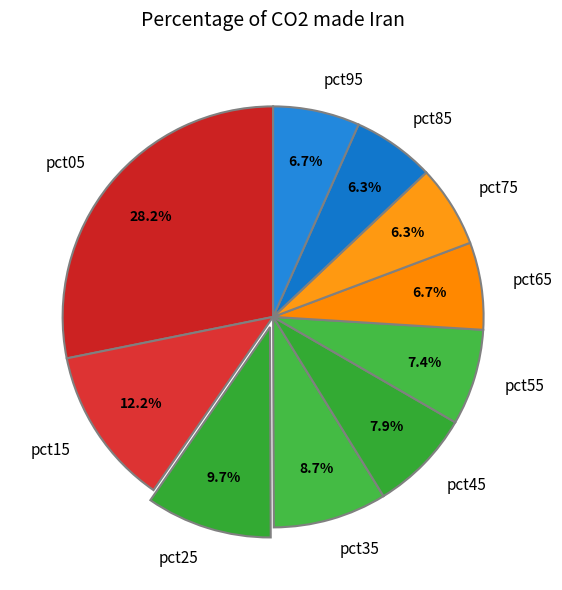

Does pct65 represent more than half of the total?

No